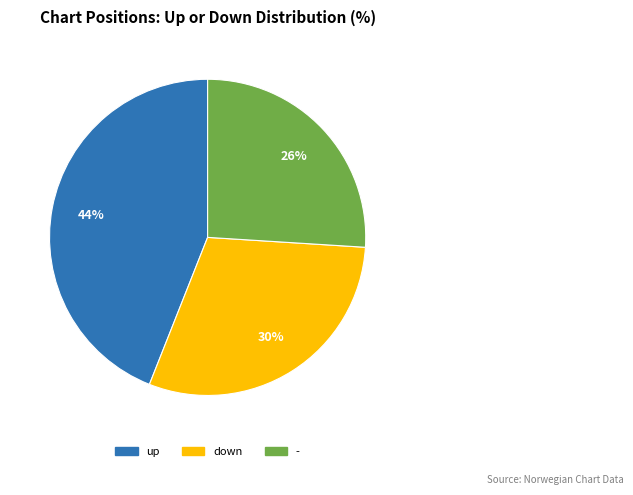

Is down the majority of the pie?

No